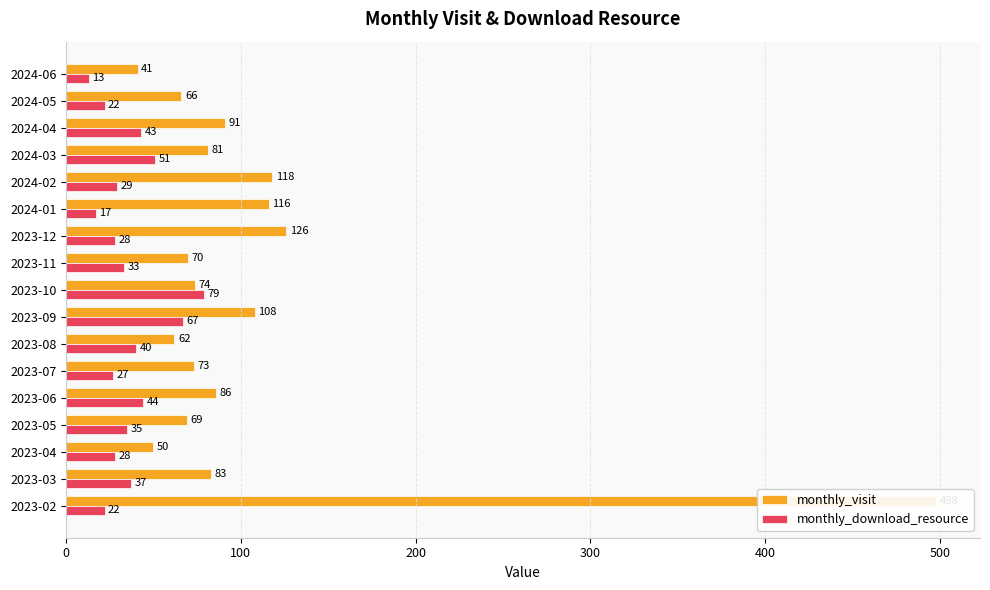

The value of monthly_download_resource at 2024-06 is 13. True or false?

True